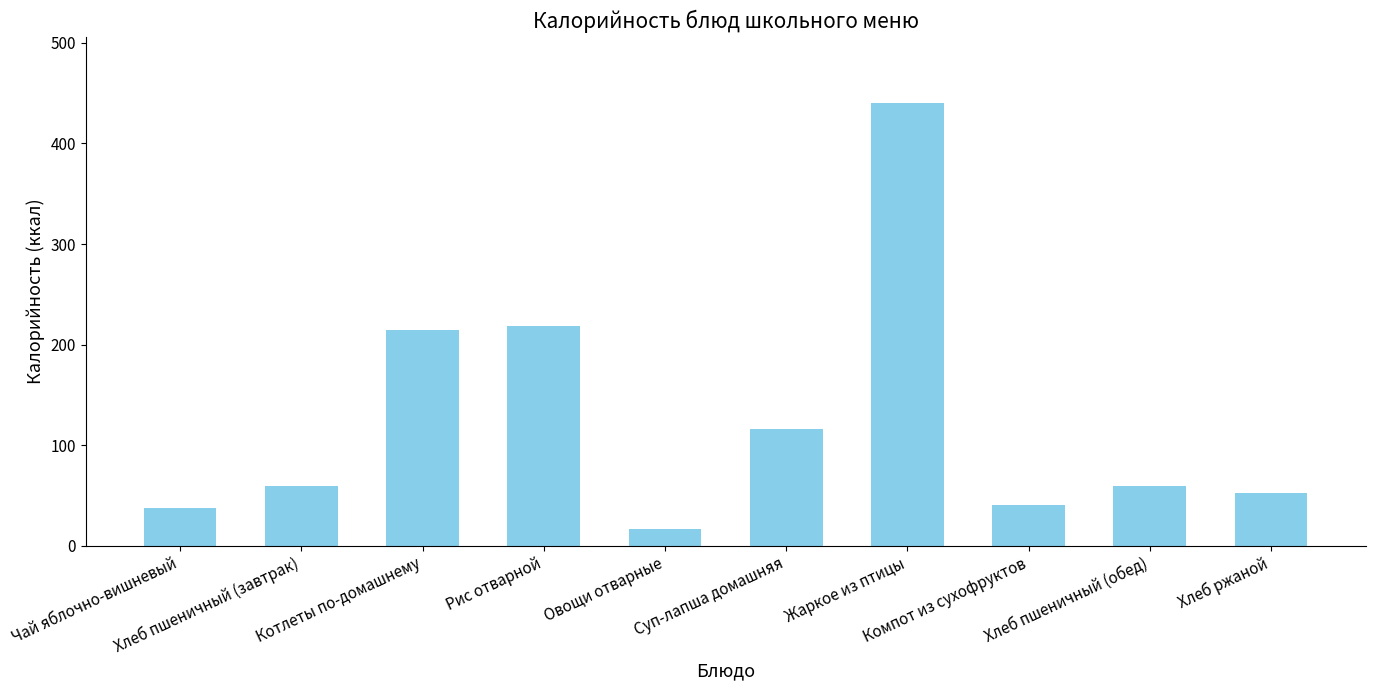

What is the value of the 4th bar from the left?

218.0